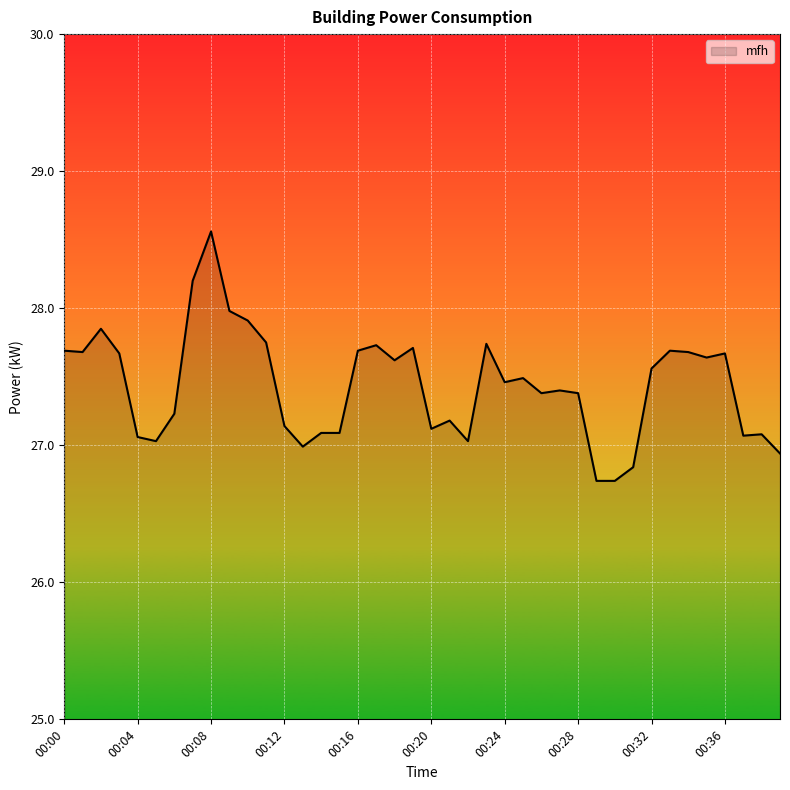

What is the maximum value shown in the chart?

28.6